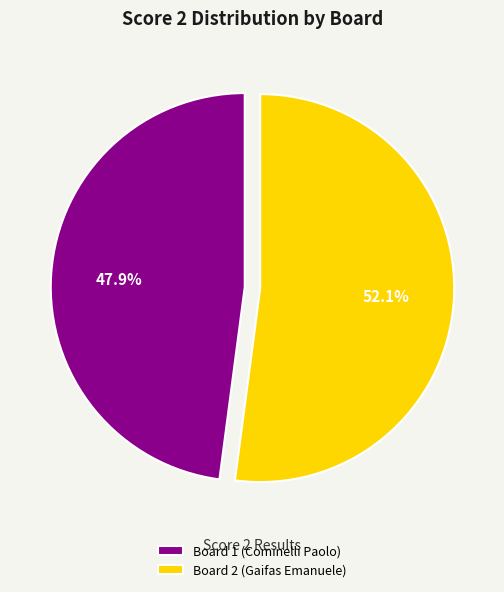

To the nearest percent, what is the difference between the Board 2 (Gaifas Emanuele) and Board 1 (Cominelli Paolo) slice percentages?

4%